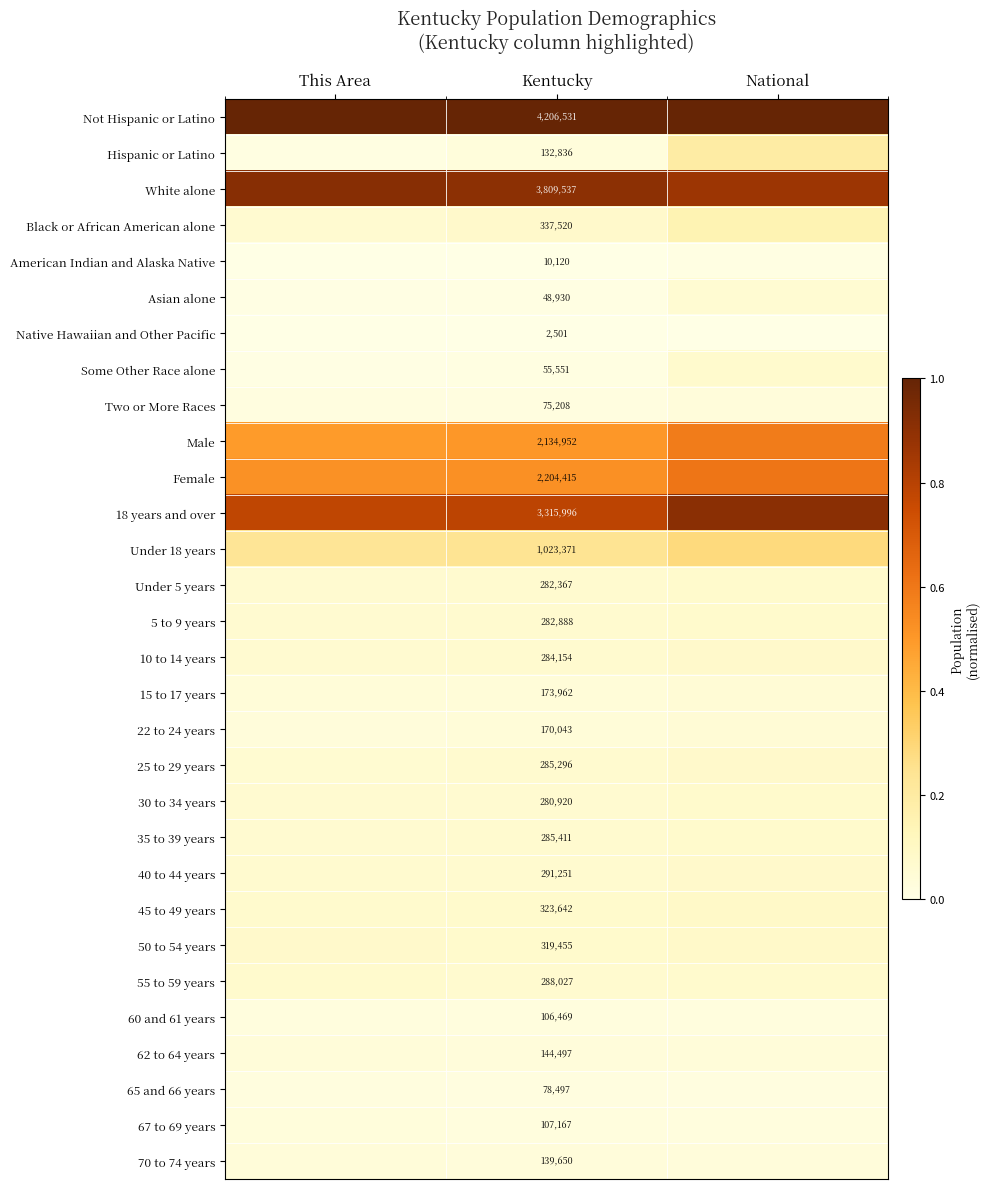

What is the total value across all series at National?

5.8